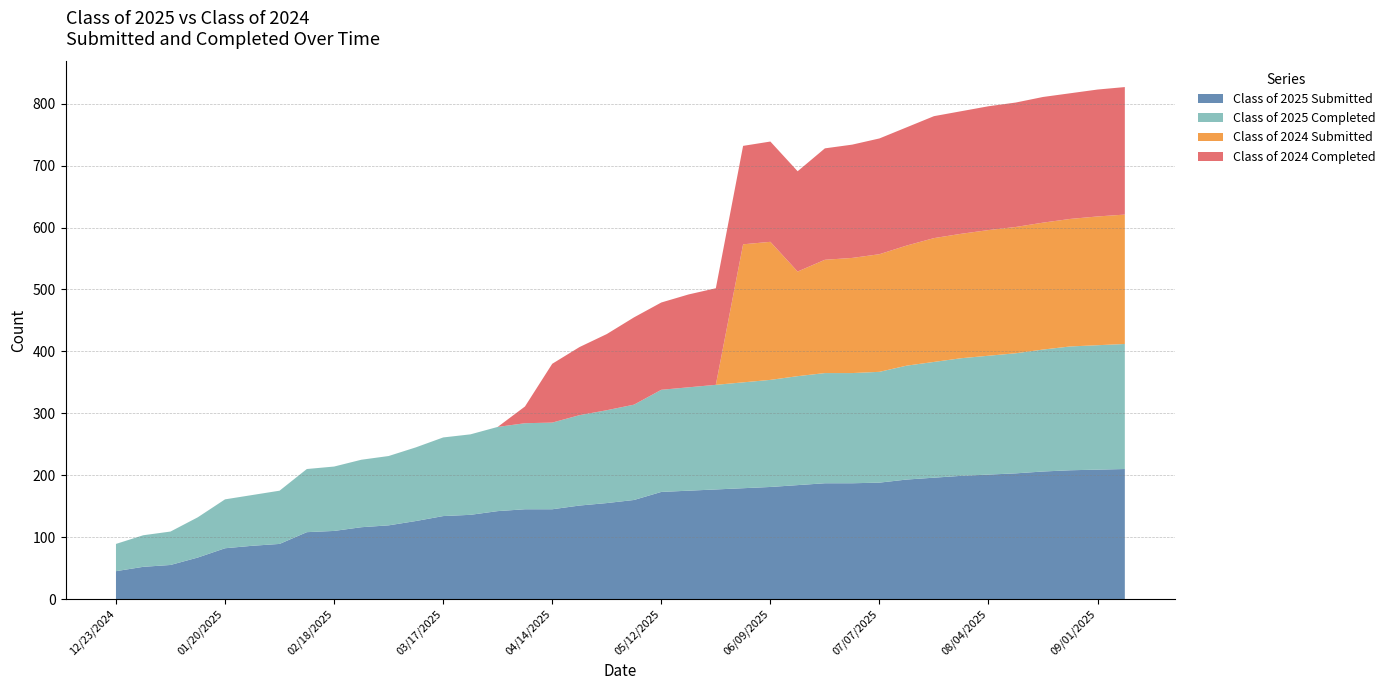

Reading left to right, what are all the values shown in this chart?

Class of 2025 Submitted: 45	52	55	67	82	86	89	108	110	116	119	126	134	136	142	145	145	151	155	160	173	175	177	179	181	184	187	187	188	193	196	199	201	203	206	208	209	210
Class of 2025 Completed: 44	51	54	65	79	82	86	102	104	109	112	119	127	130	136	139	140	146	150	154	165	167	169	171	173	176	178	178	179	184	187	190	192	194	197	200	201	202
Class of 2024 Submitted: 0	0	0	0	0	0	0	0	0	0	0	0	0	0	0	0	0	0	0	0	0	0	0	223	223	169	183	186	190	194	200	201	203	204	205	206	208	209
Class of 2024 Completed: 0	0	0	0	0	0	0	0	0	0	0	0	0	0	0	27	95	110	123	141	141	150	156	159	162	162	180	183	187	191	197	198	200	201	203	203	205	206